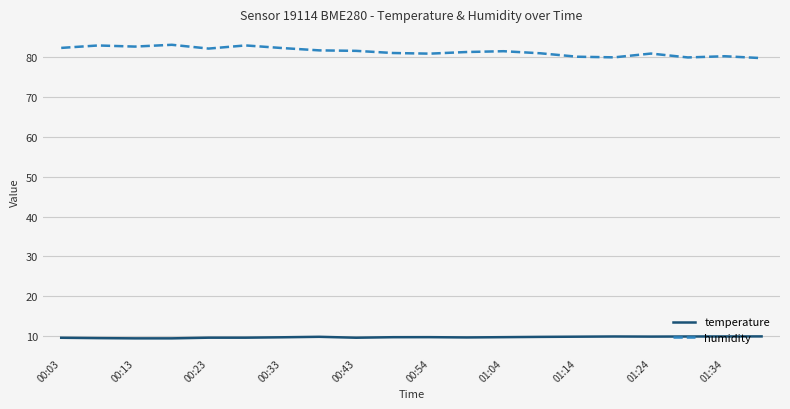

Which series has the widest spread of values?

humidity